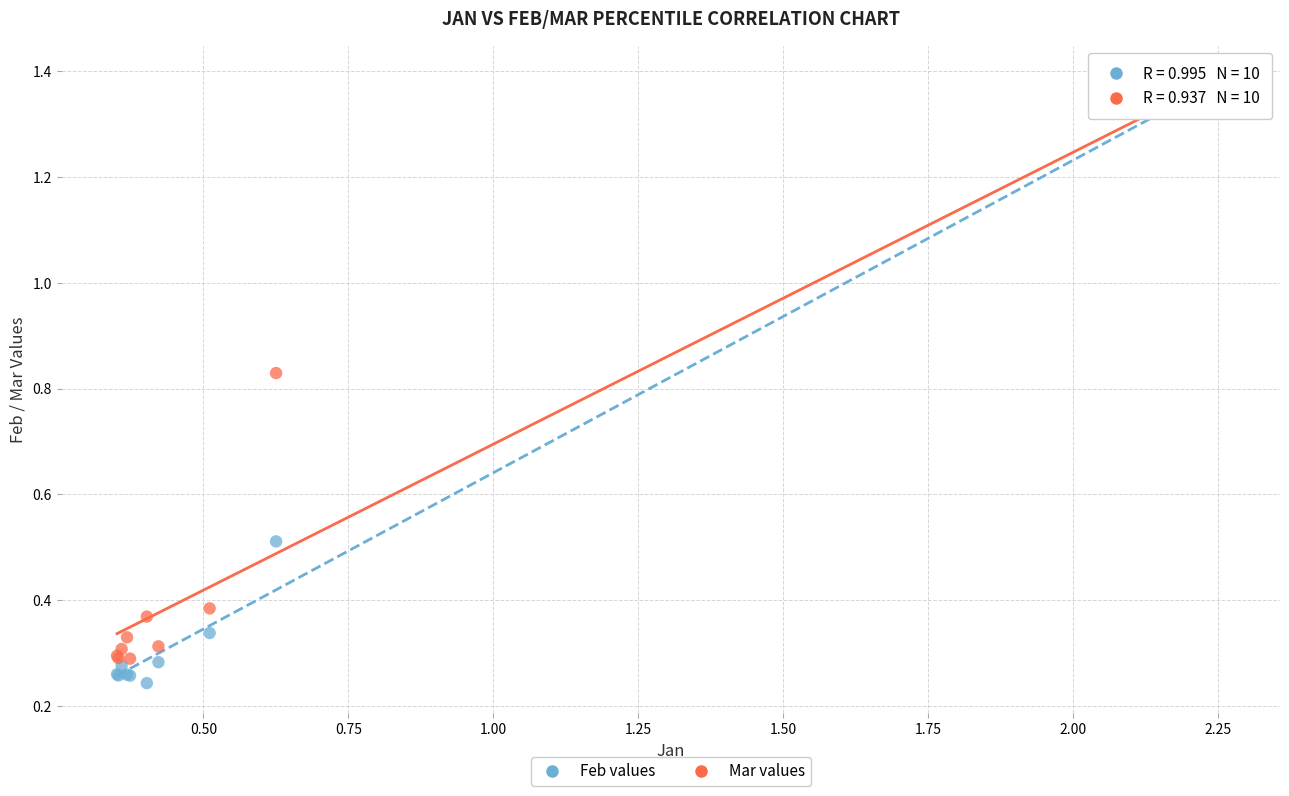

Which series reaches the maximum Y coordinate?

Feb values